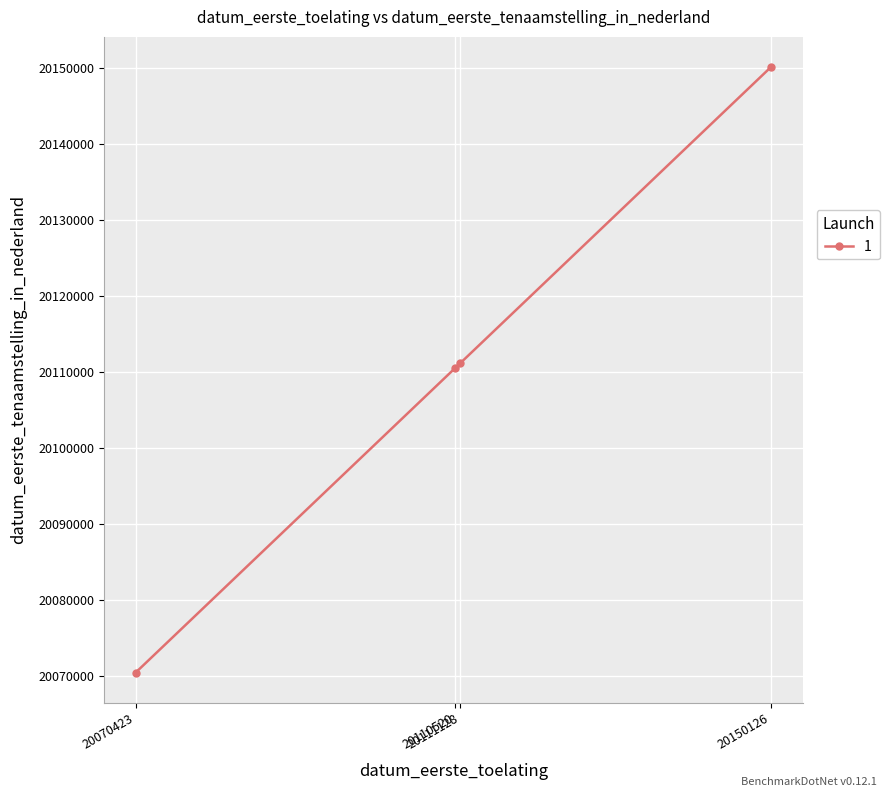

True or false: the data has more than 2 interior local peaks.

False